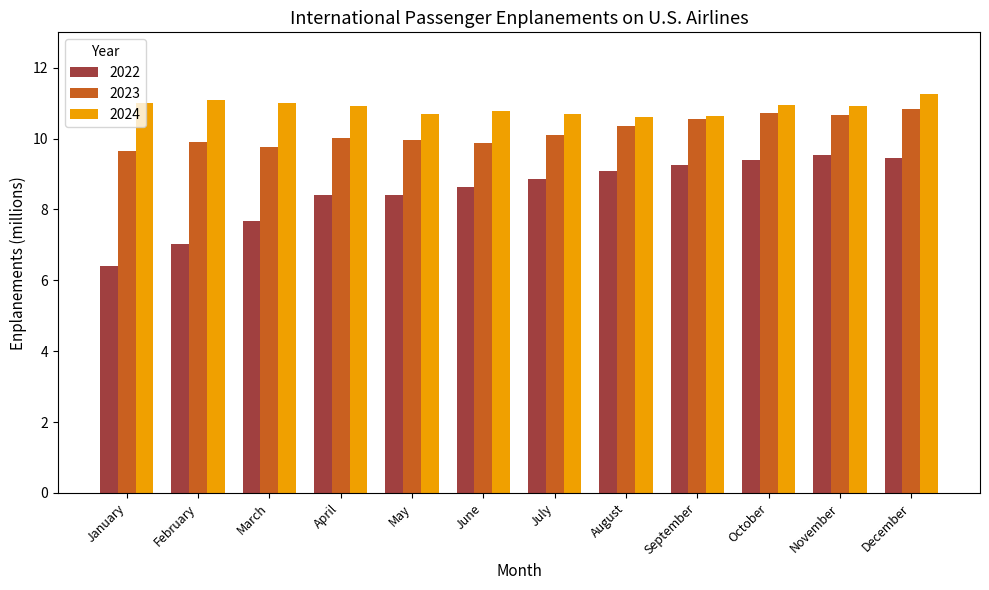

At which category is the sum across all series the highest?

December